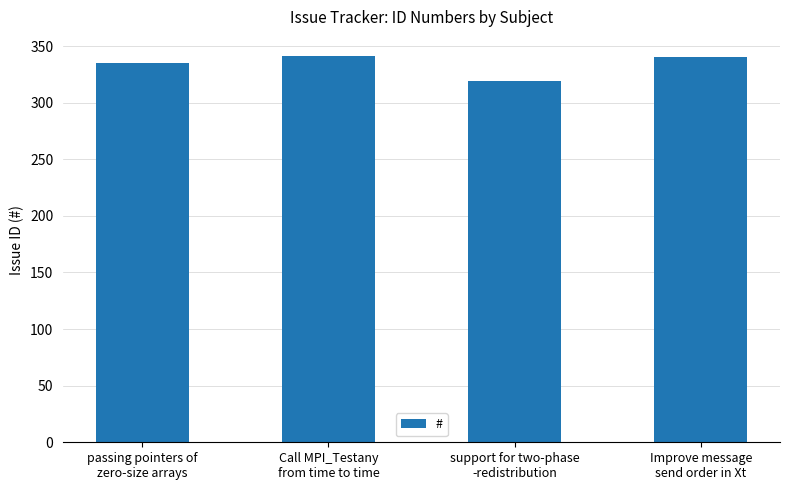

What is the greatest value displayed?

341